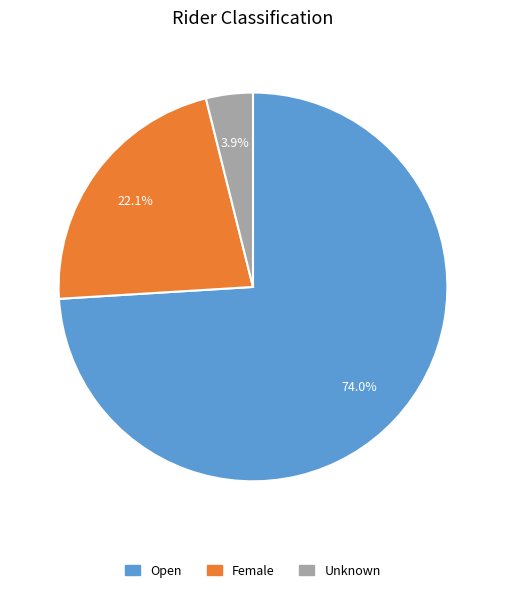

How many segments does this pie chart have?

3